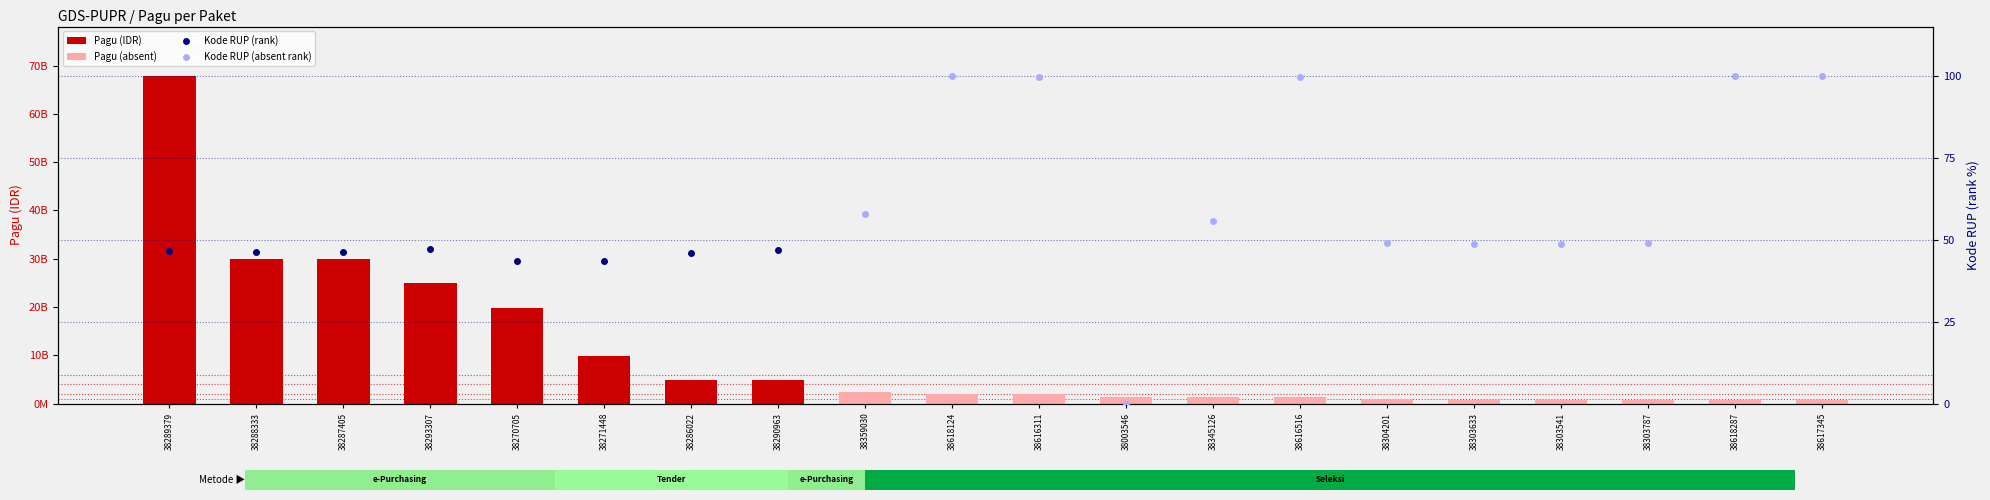

What is the smallest value displayed?

740220000